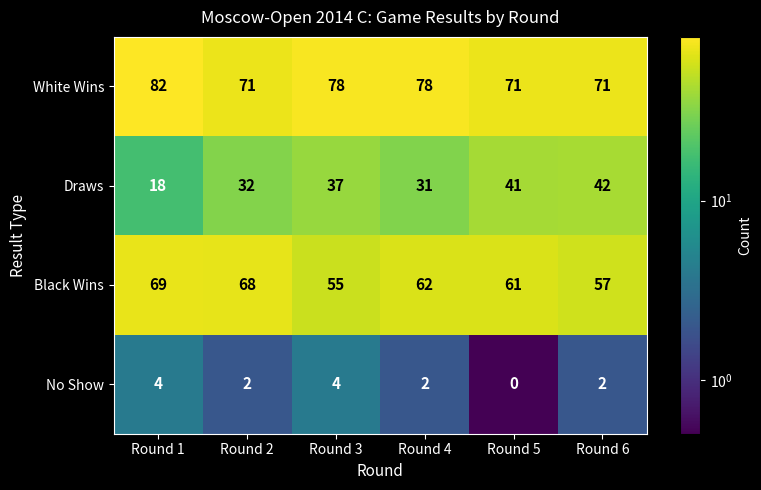

At how many categories does at least one series exceed 63?

6